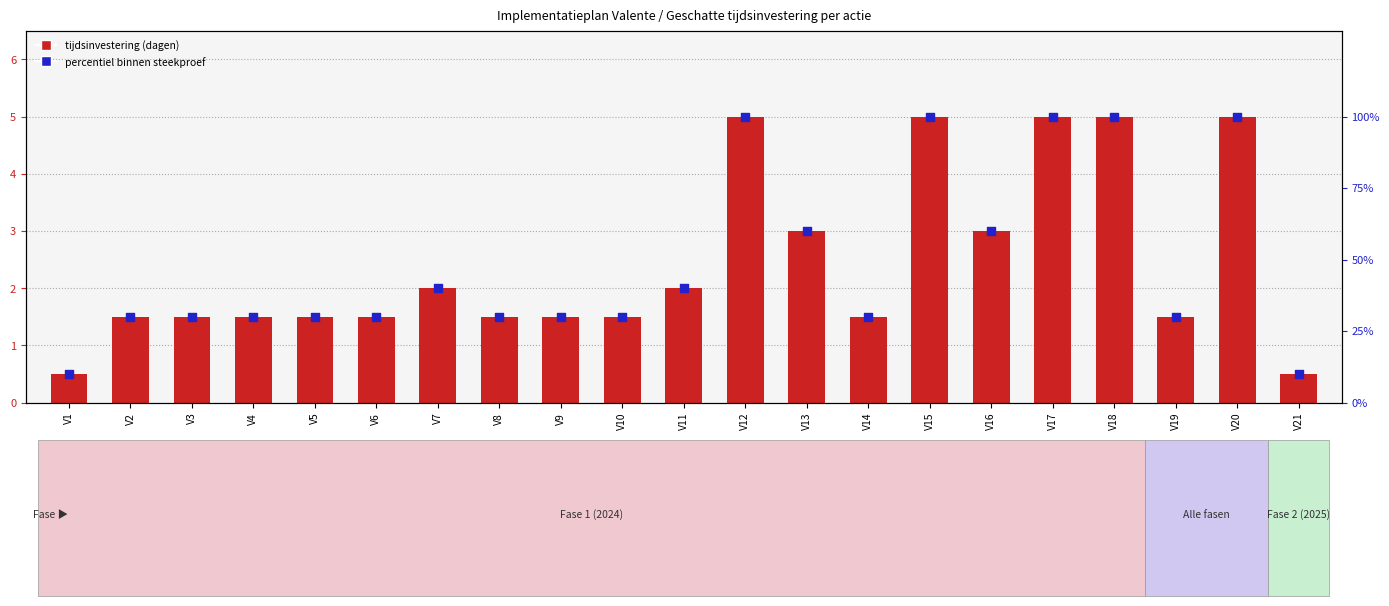

What is the total value across all series at V3?

31.5